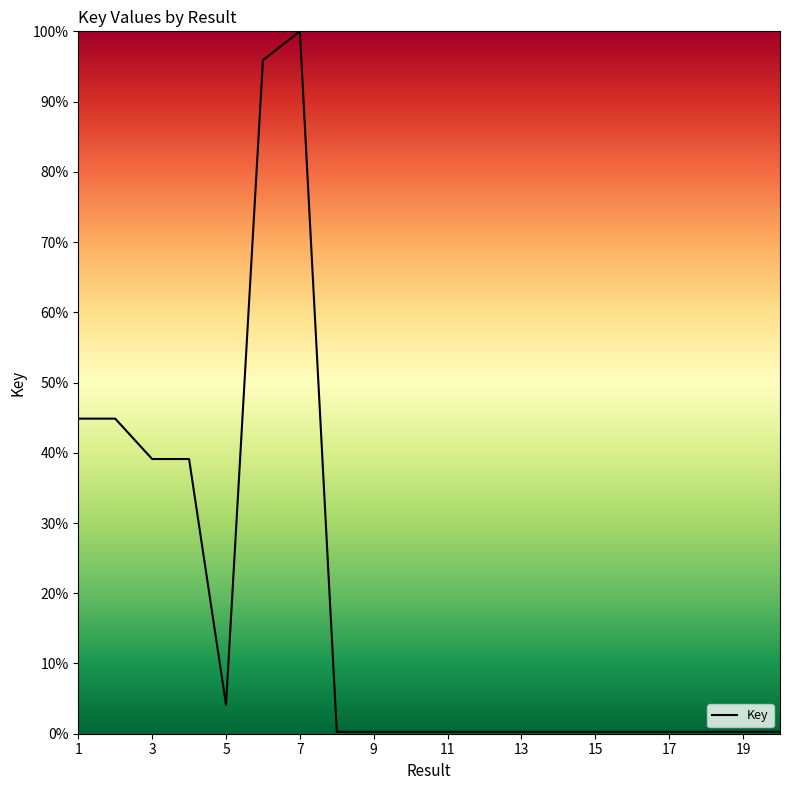

What is the greatest value displayed?

100.0